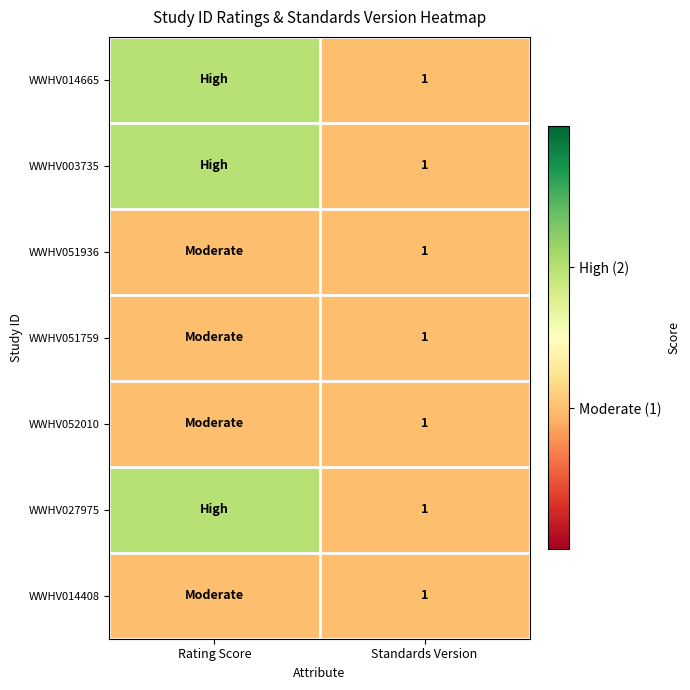

Count the number of categories in the chart.

2